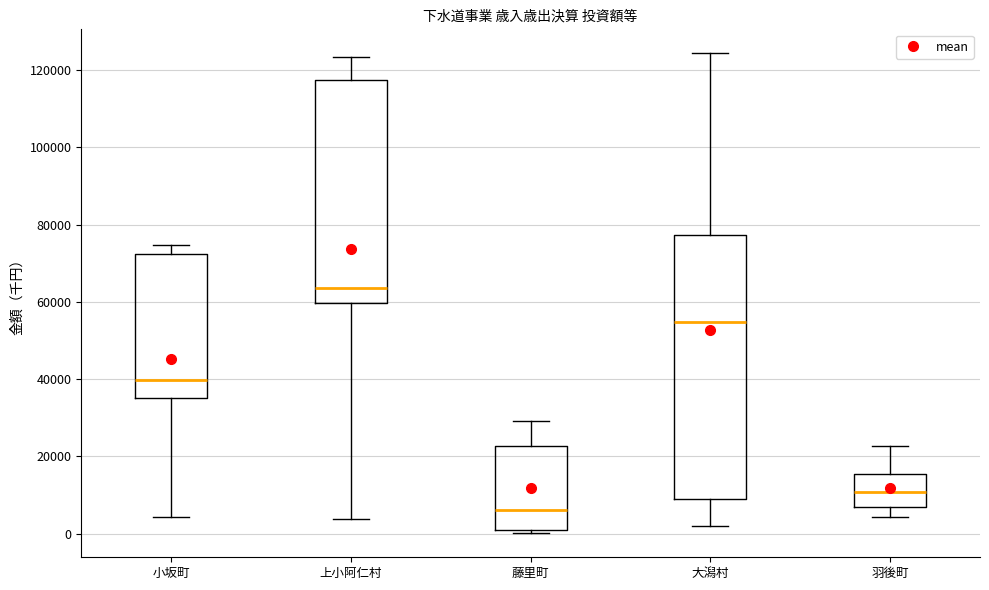

Comparing the boxes themselves (not the whiskers), which one is the tallest?

大潟村